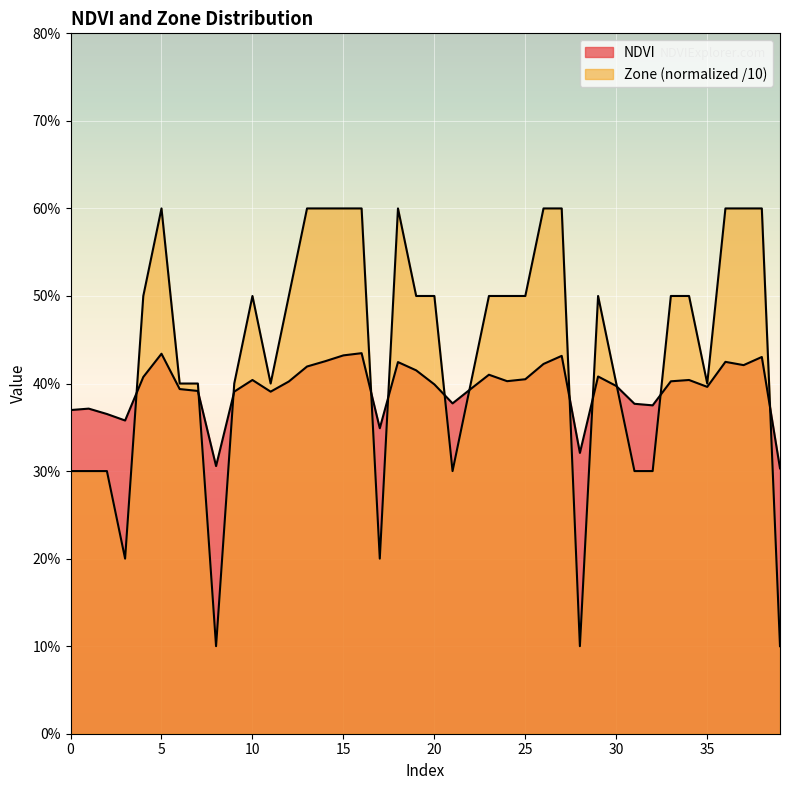

Is it true that Zone equals 0.3 at 34?

False